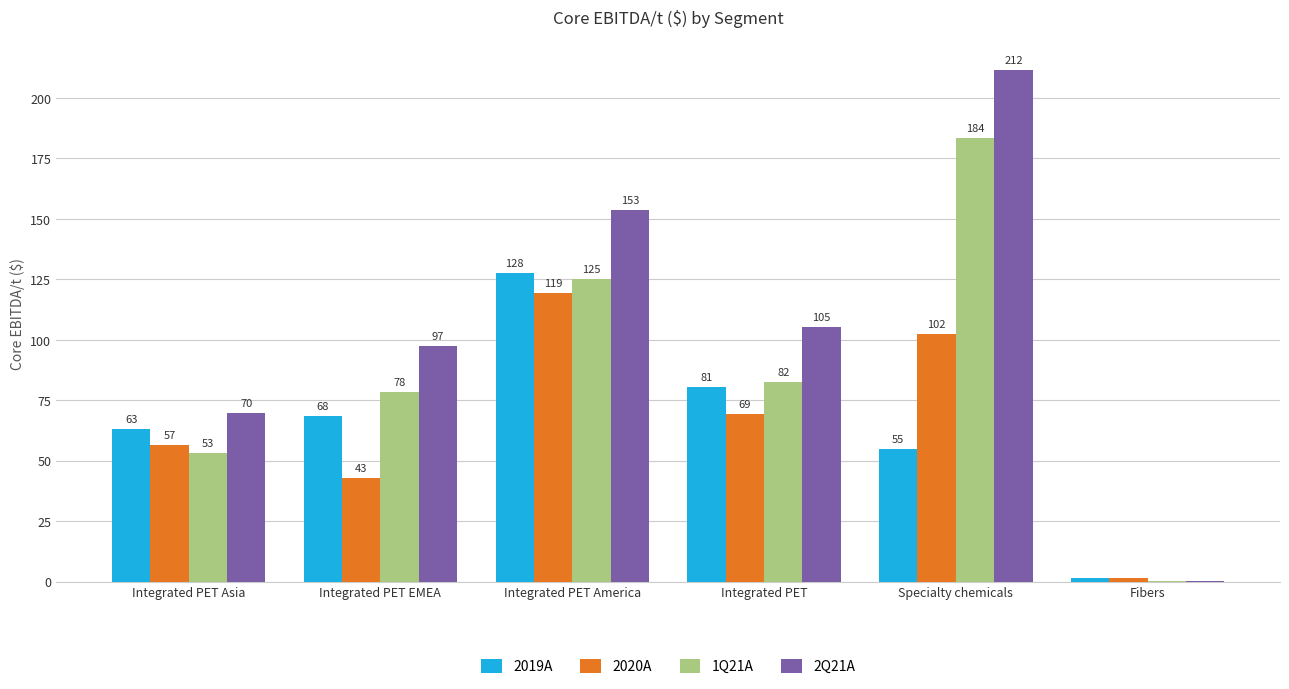

The value of 2019A at Integrated PET is 80.5. True or false?

True